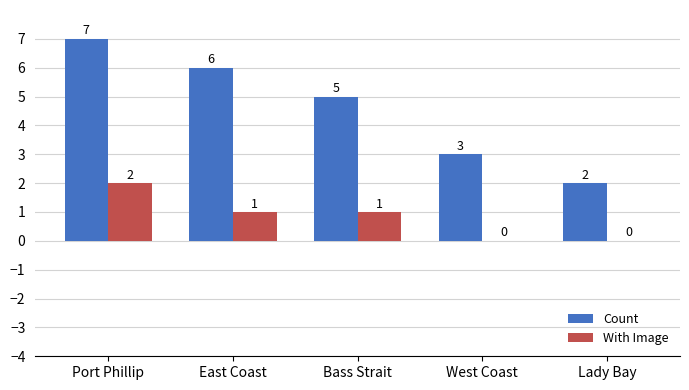

At which category does the chart reach its peak across all series?

Port Phillip